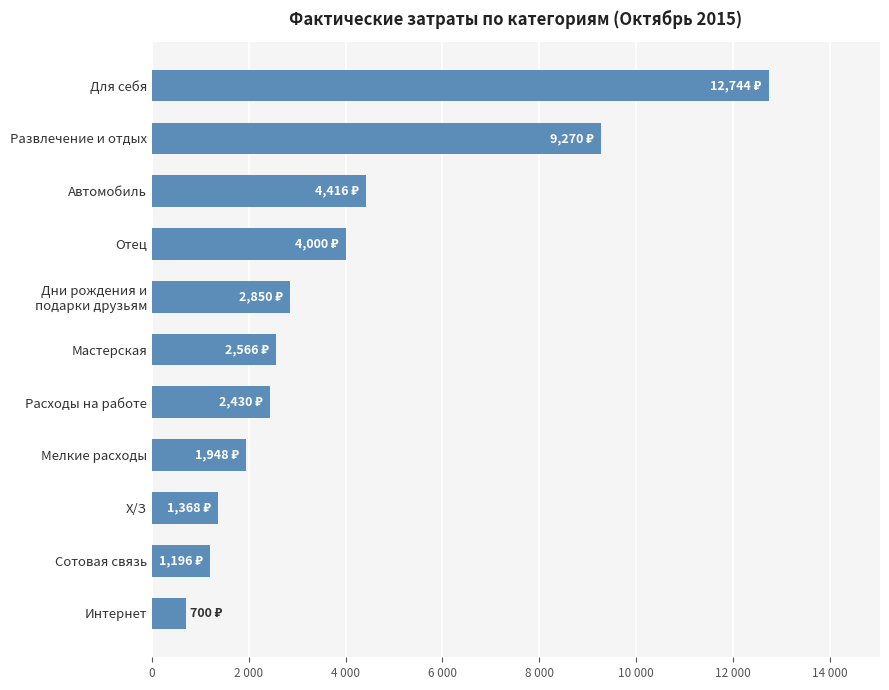

Does the chart contain any negative values?

No